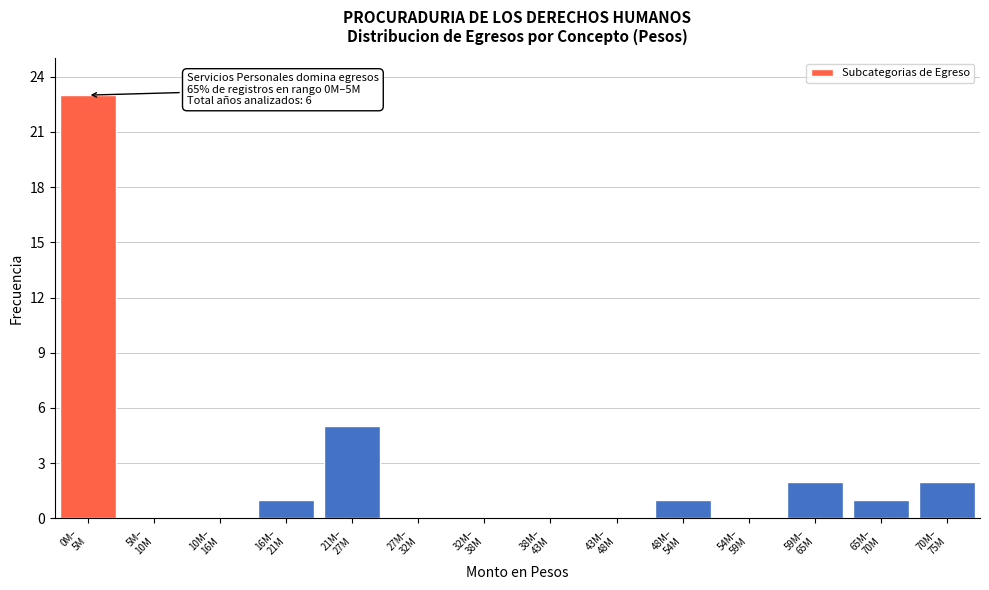

What is the sum of all values?

35